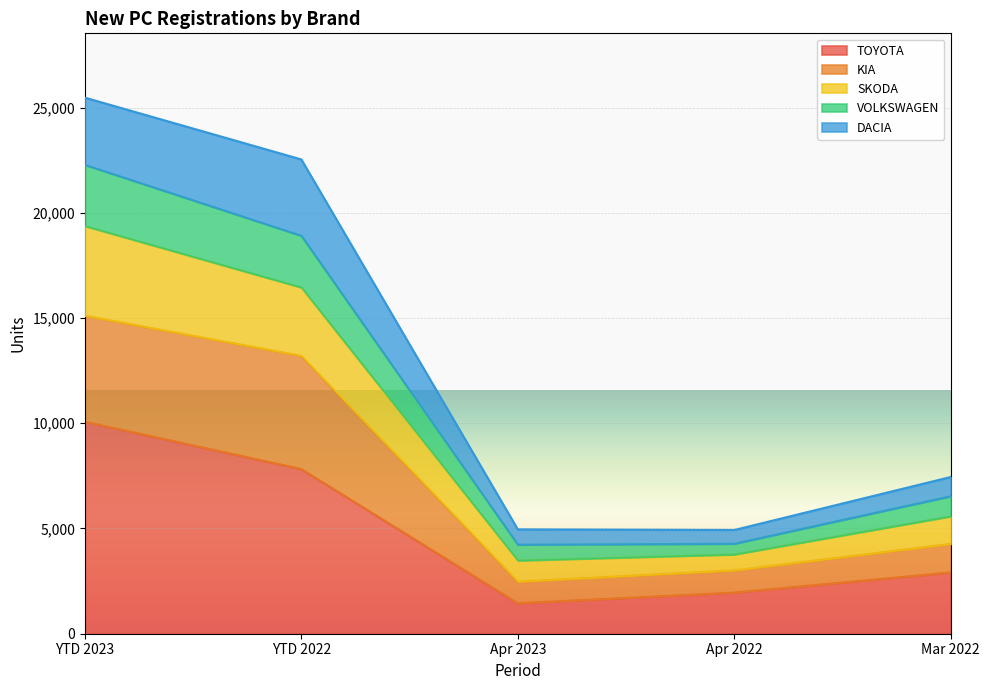

The value of TOYOTA at YTD 2023 is 13324. True or false?

False